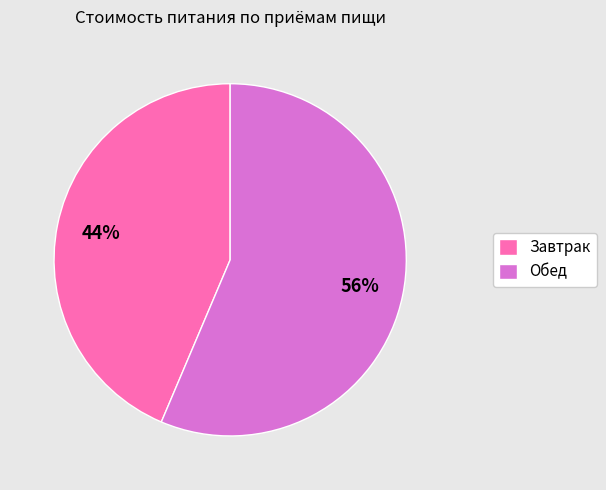

To the nearest percent, what is the average slice percentage?

50%